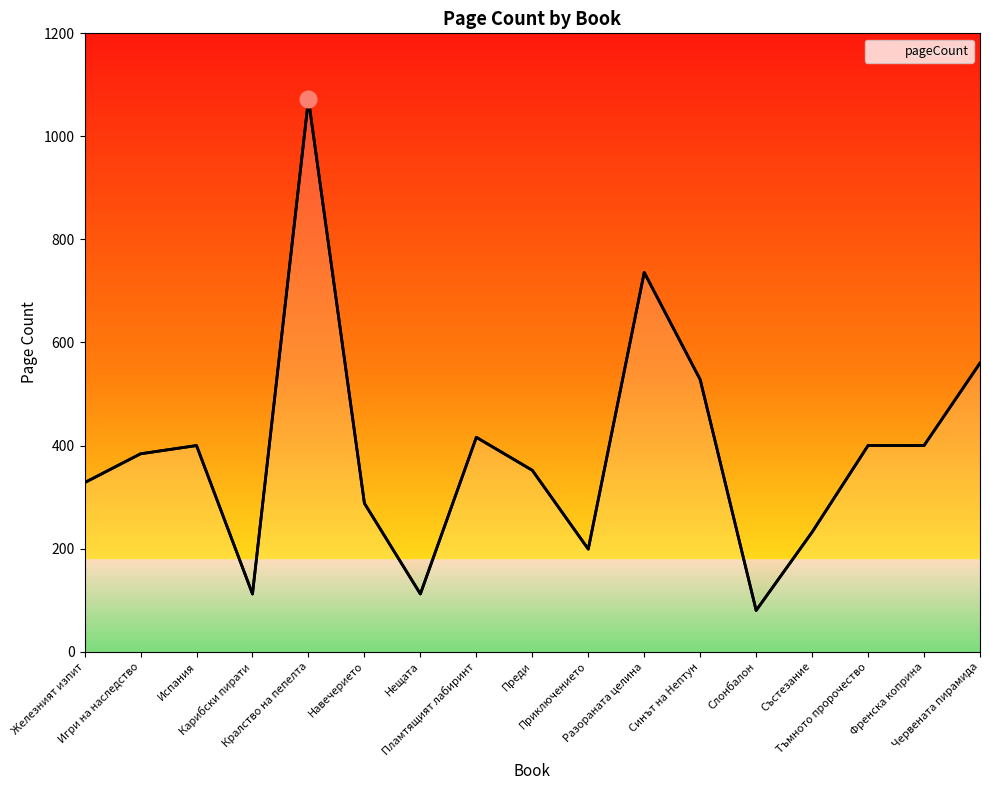

What is the difference between the maximum and minimum values?

992